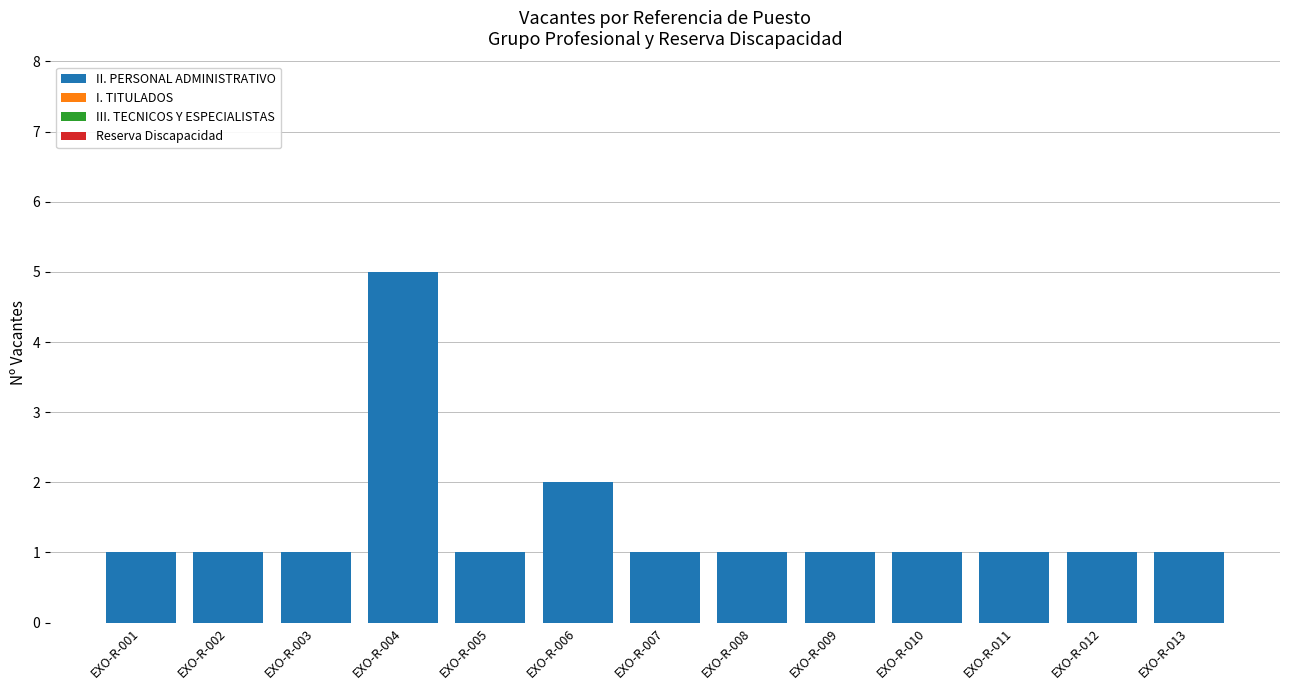

How many bars are there in total?

13